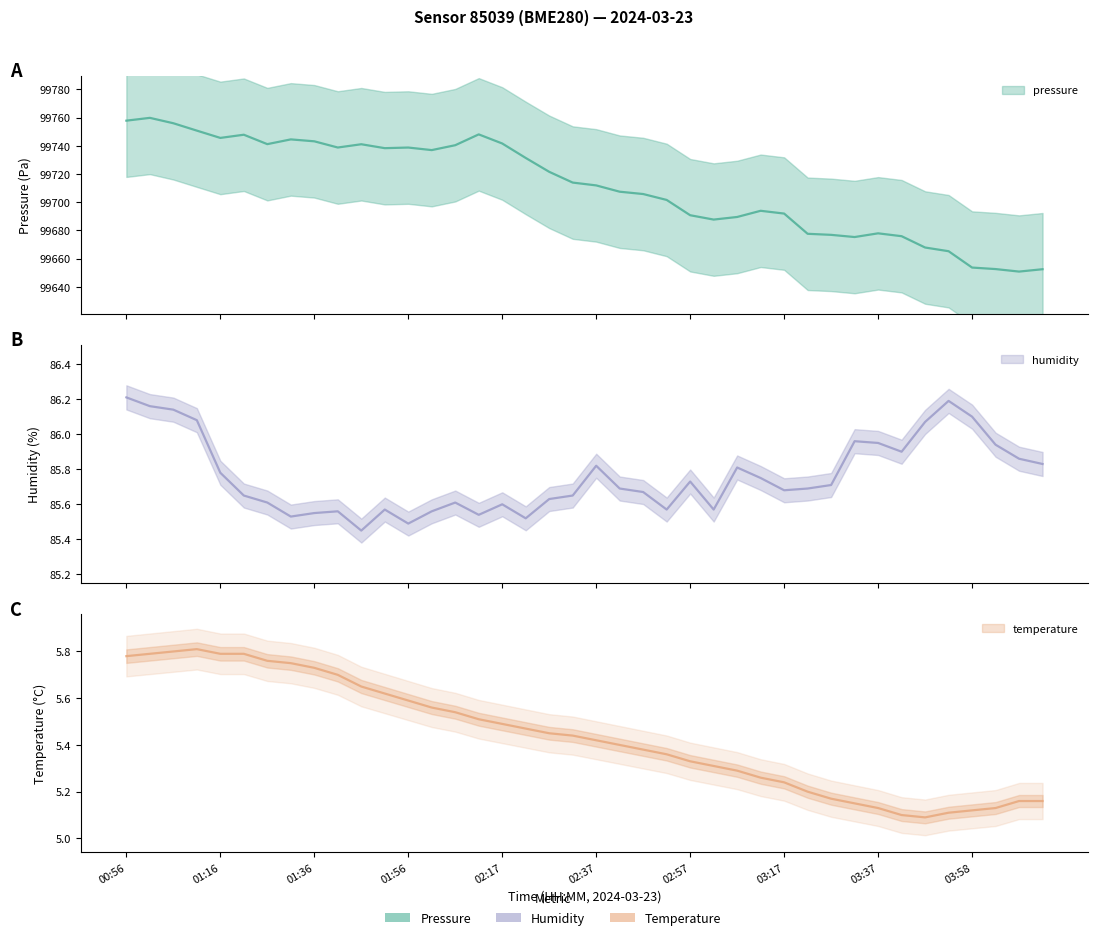

What is the sum of all temperature values?

217.5